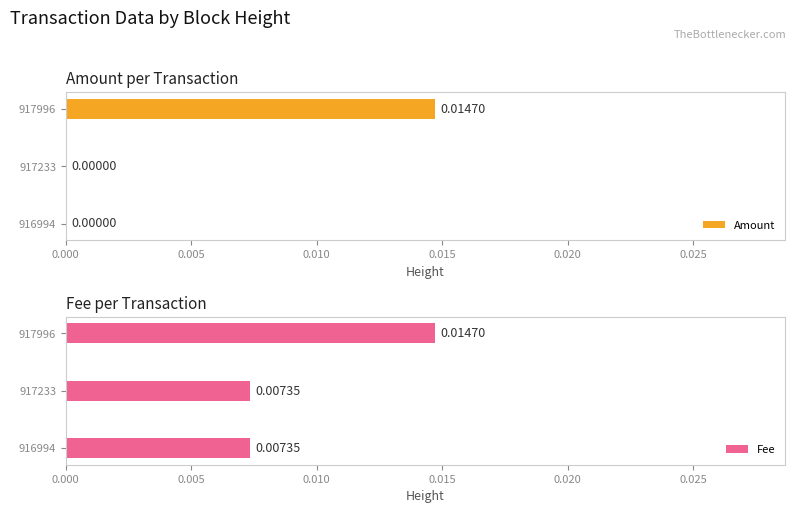

Does the chart contain any negative values?

No